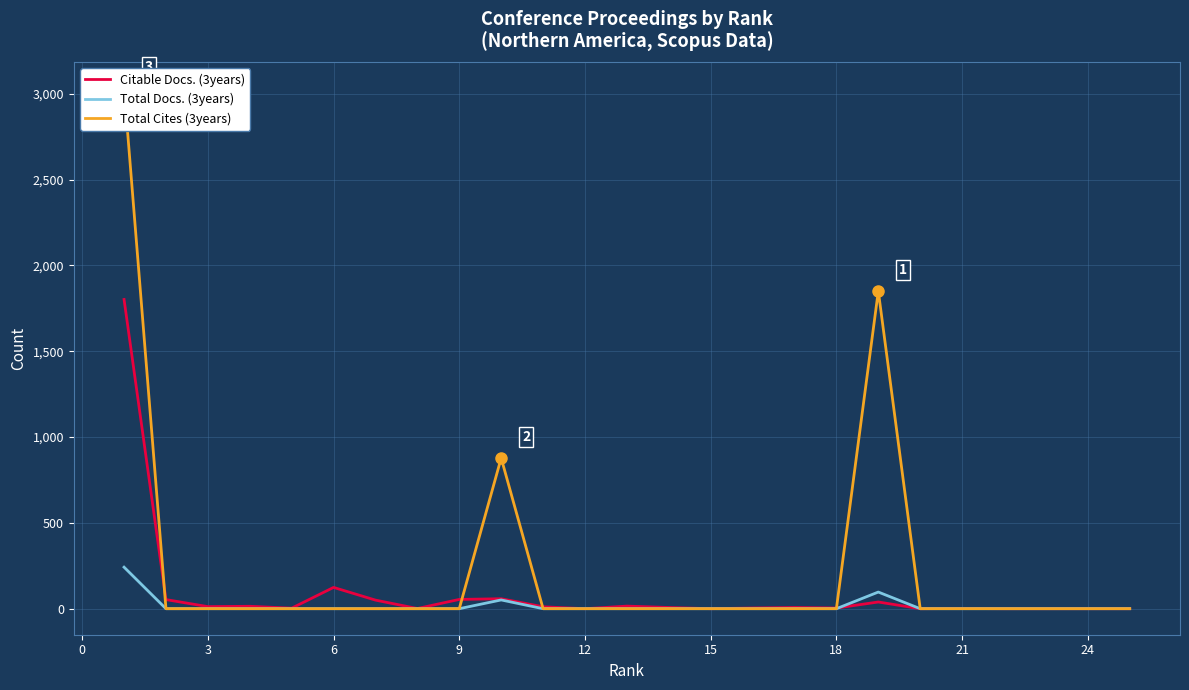

Rank the series at 18 from highest to lowest value.

Citable Docs. (3years), Total Docs. (3years), Total Cites (3years)